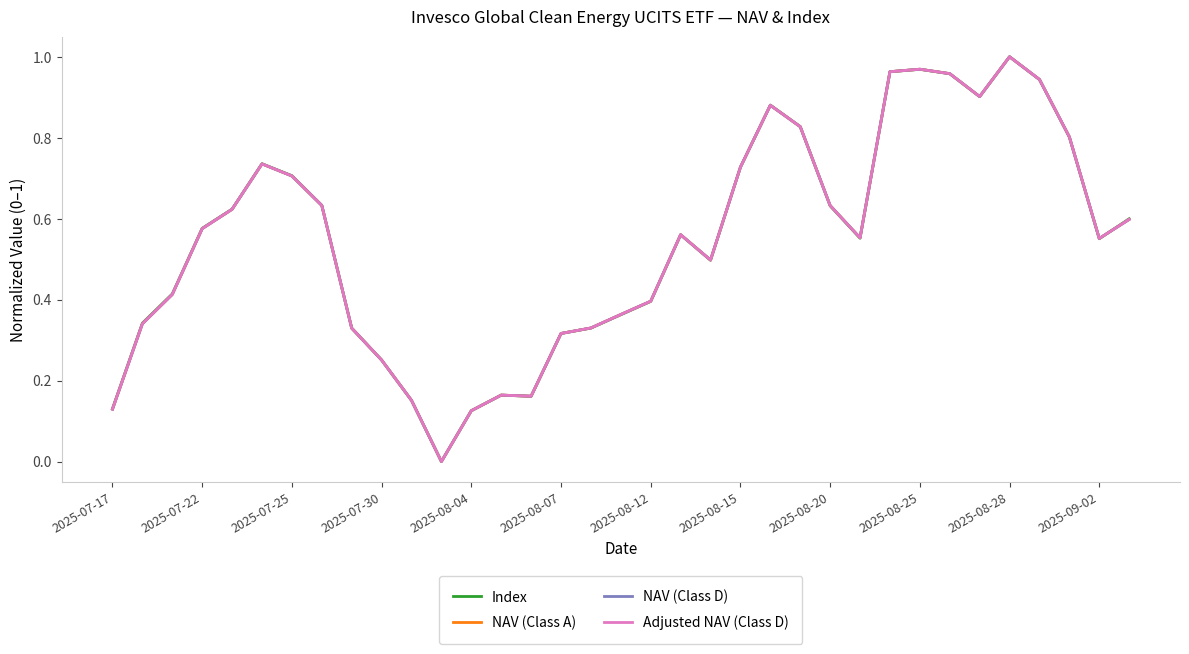

Does the chart have visible grid lines?

No